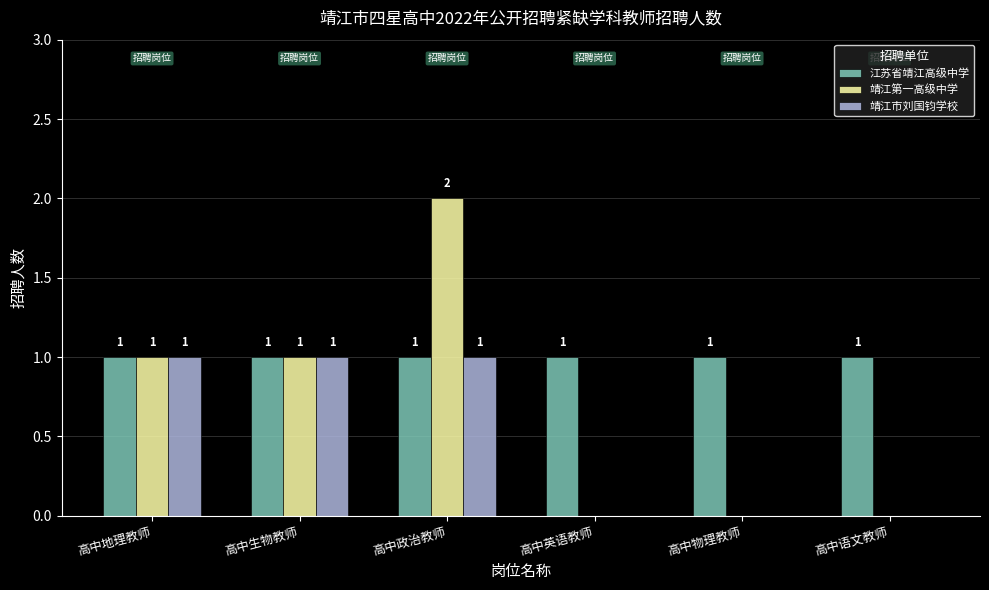

What is the sum of the 江苏省靖江高级中学 values at 高中政治教师 and 高中物理教师?

2